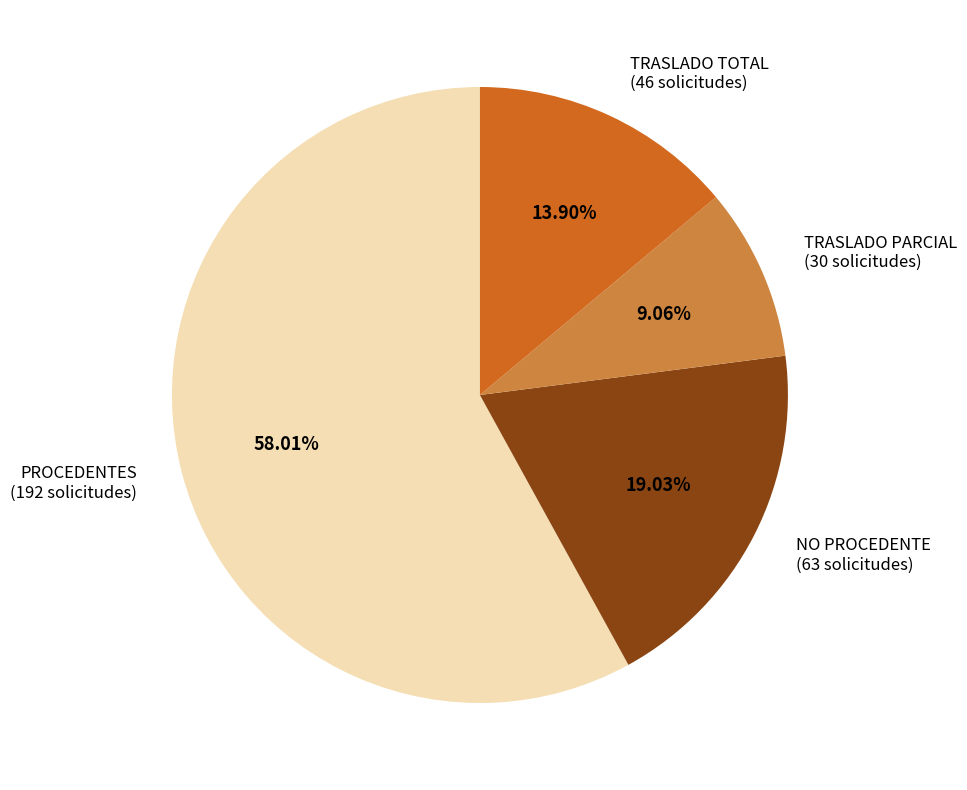

What is the largest slice in the pie chart?

PROCEDENTES